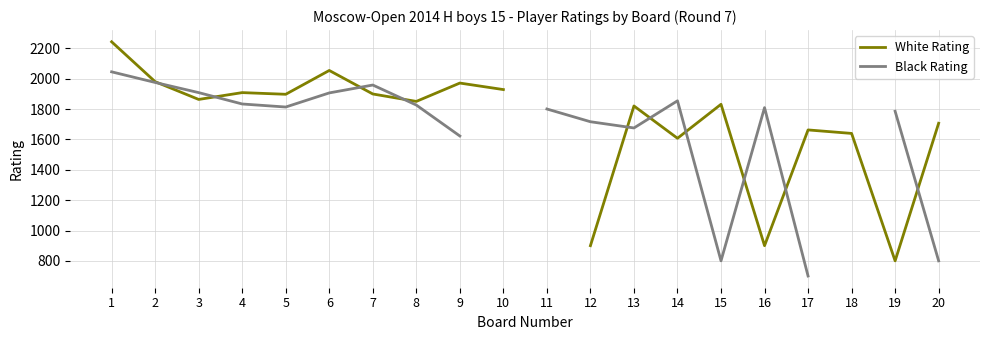

Which series has the largest range (max minus min)?

White Rating